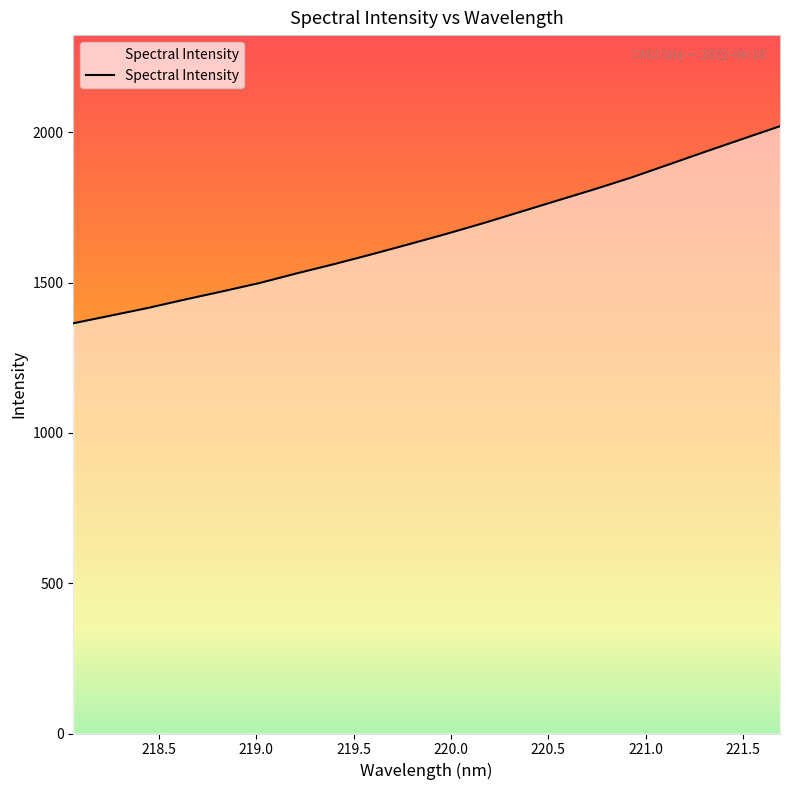

What is the maximum value shown in the chart?

2020.9